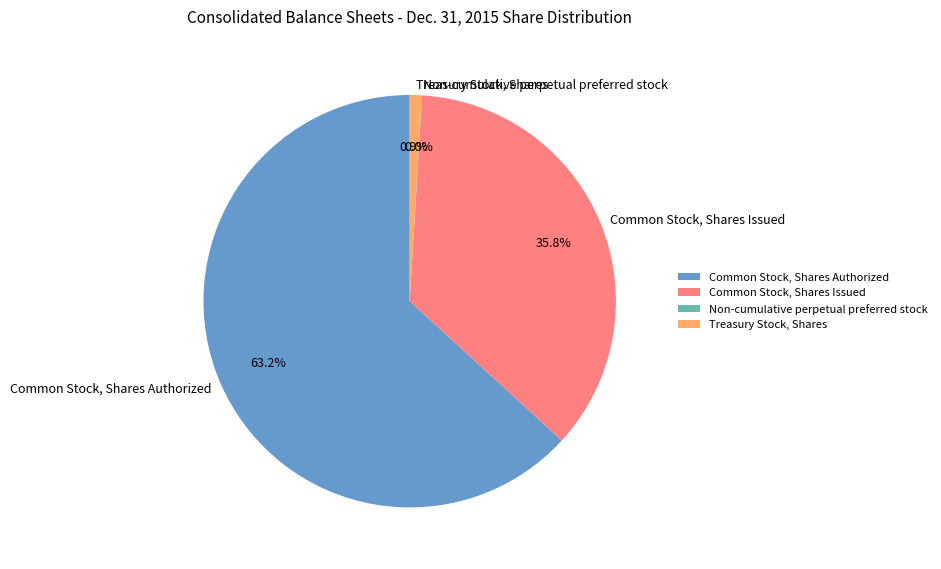

Which slice is the largest?

Common Stock, Shares Authorized